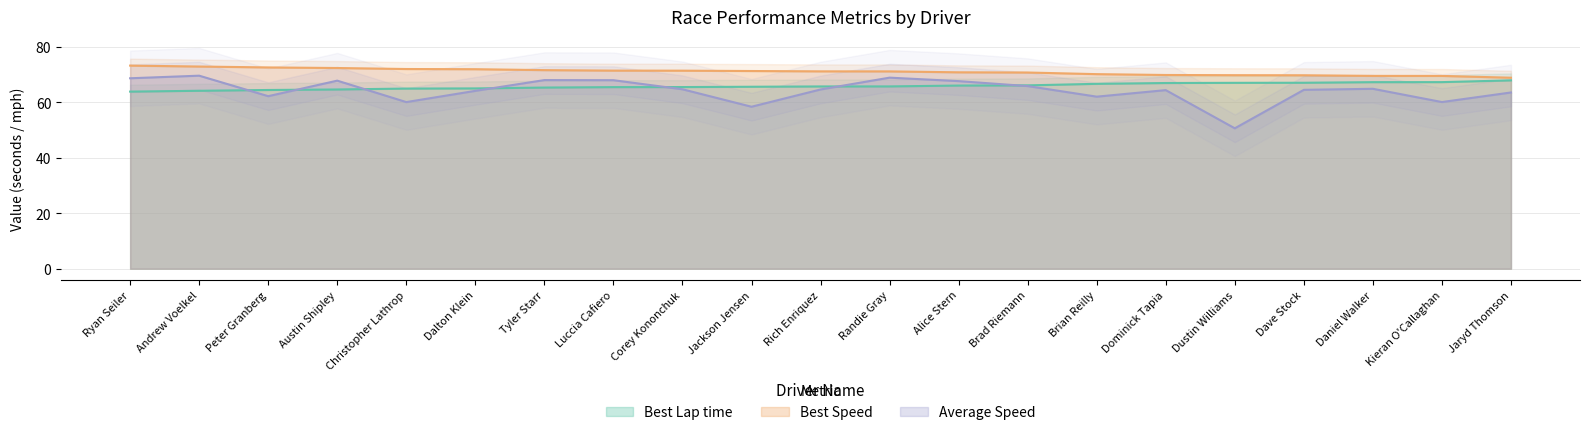

List the series in order of their peak value, lowest first.

Best Lap time, Average Speed, Best Speed